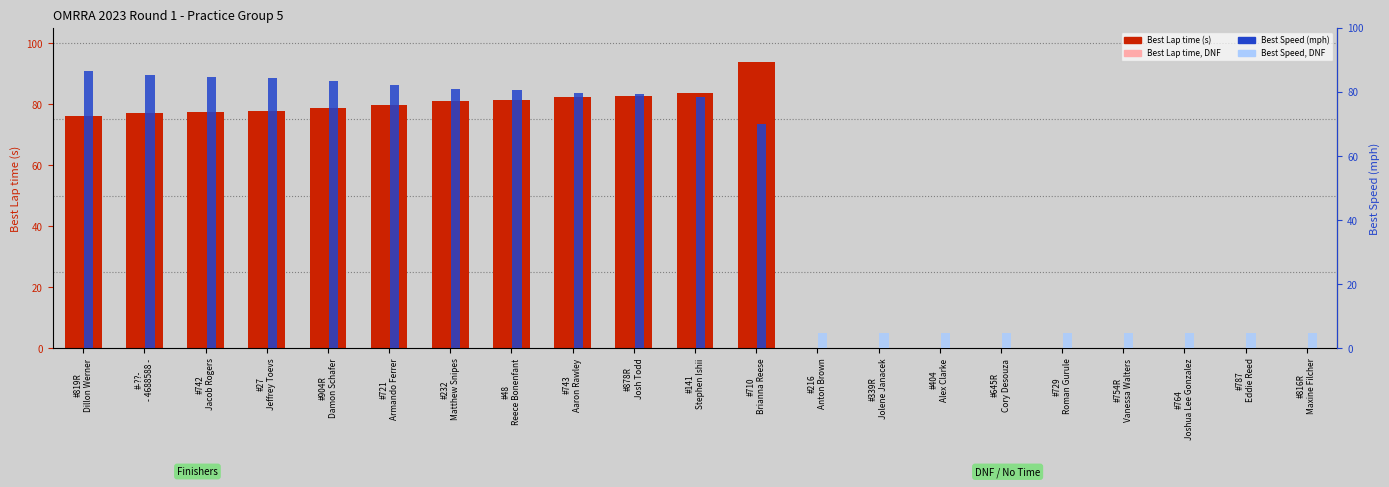

What is the sum of the values at #819R
Dillon Werner and #754R
Vanessa Walters?

76.0